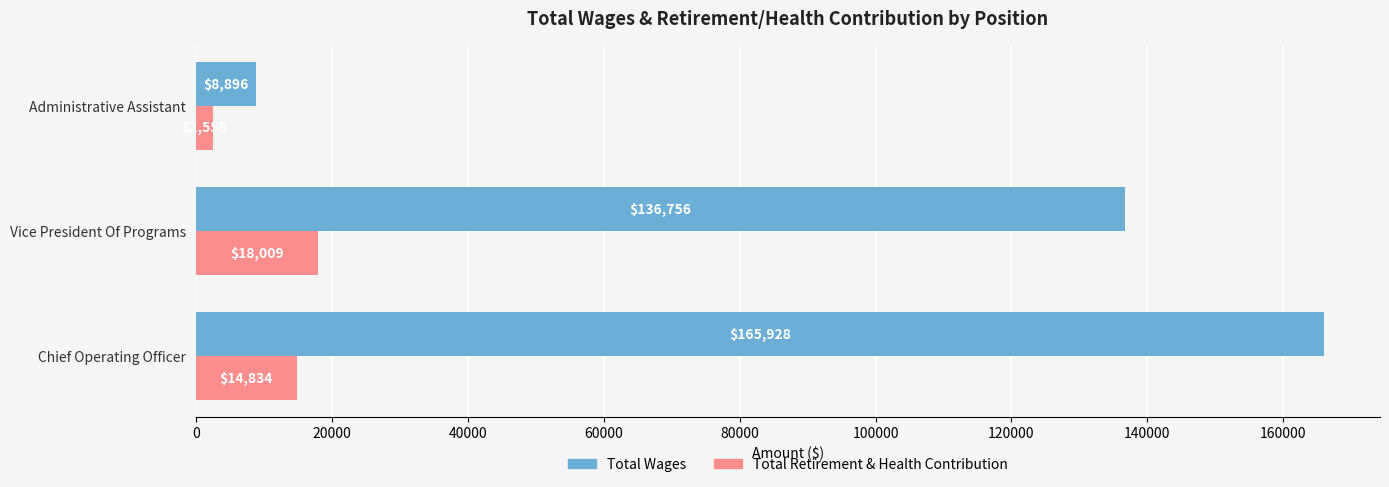

Is it true that Total Retirement & Health Contribution equals 30973 at Vice President Of Programs?

False